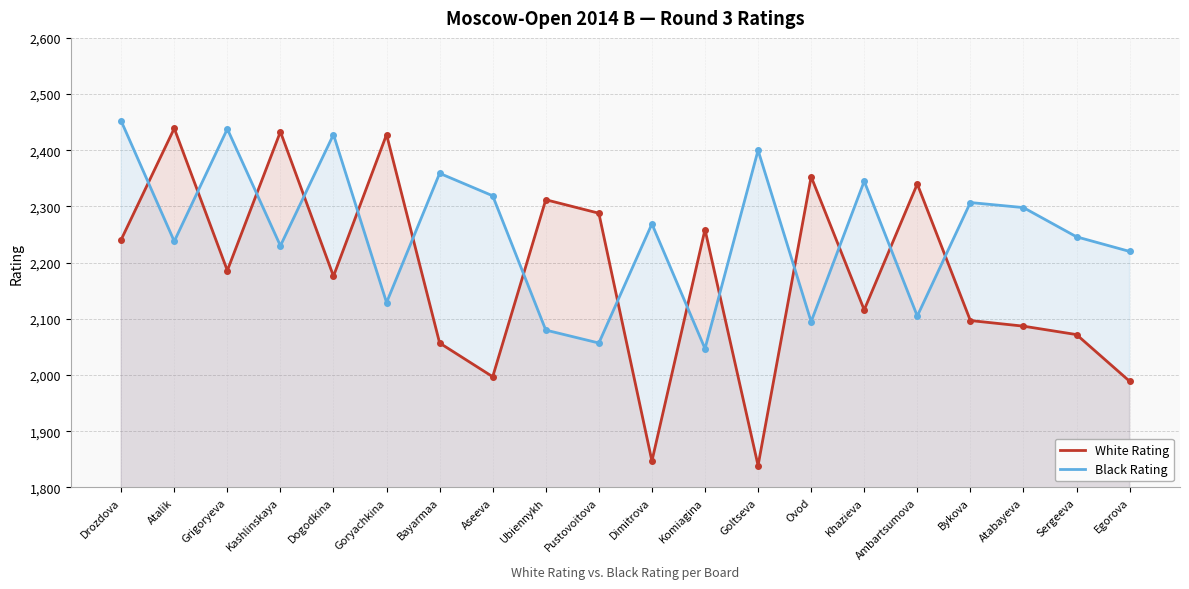

What is the difference between the White Rating values at Goryachkina and Goltseva?

589